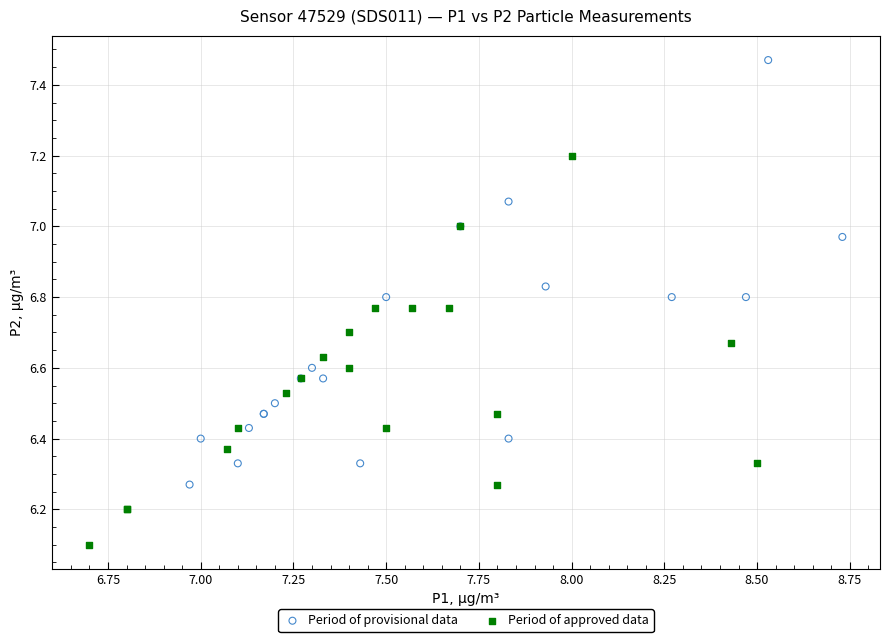

Which series contains the highest Y value?

Period of provisional data